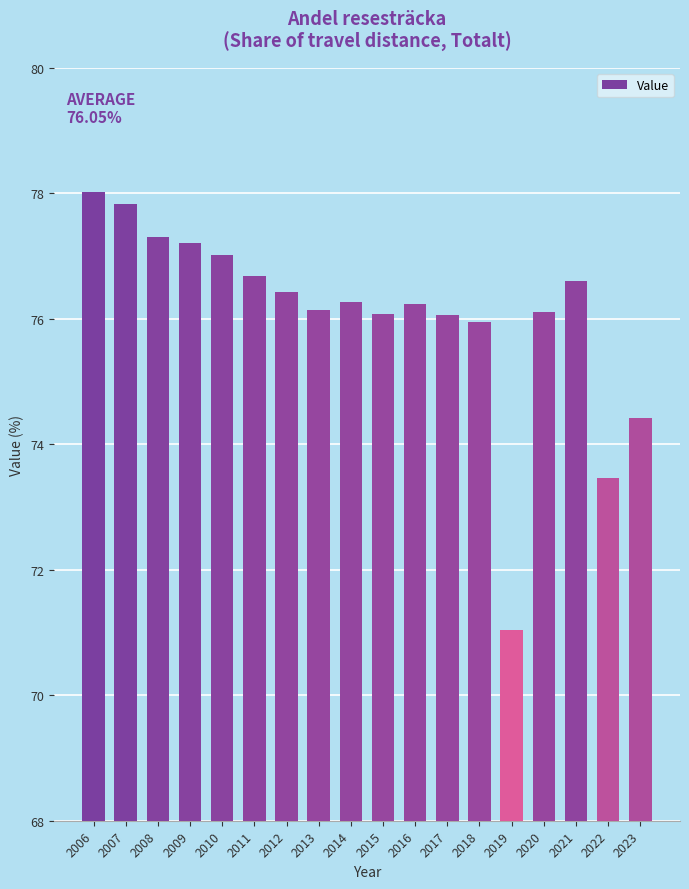

What is the ratio of the value at 2008 to the value at 2011?

1.0